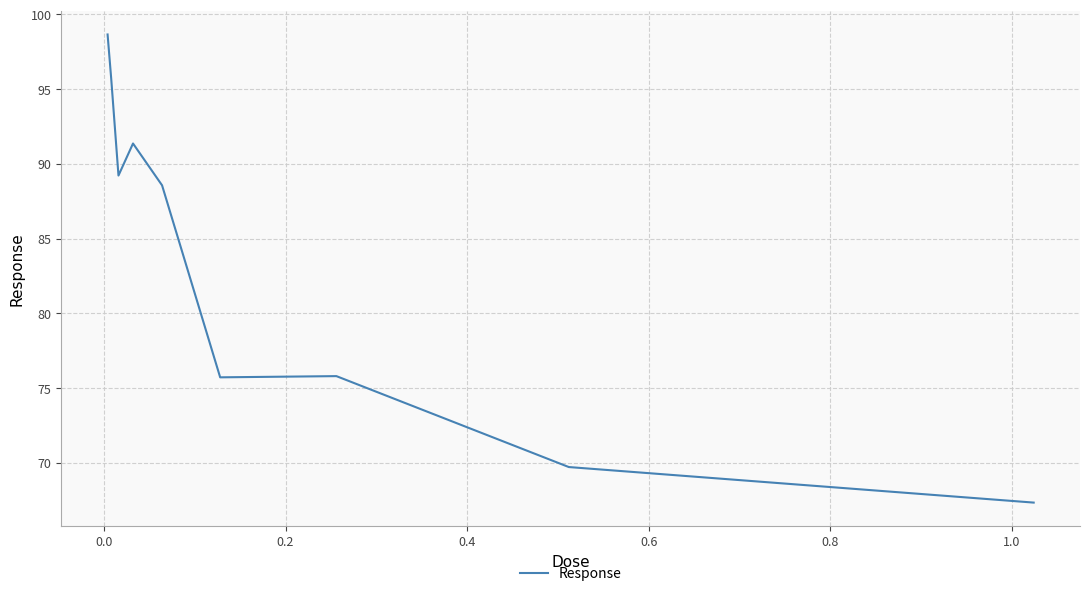

What is the greatest value displayed?

98.7